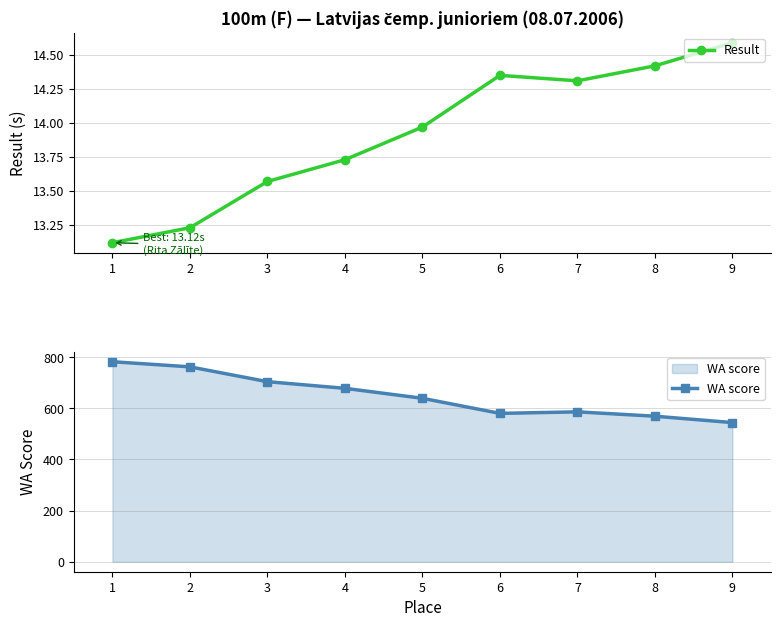

True or false: WA score and Result cross at least once.

False